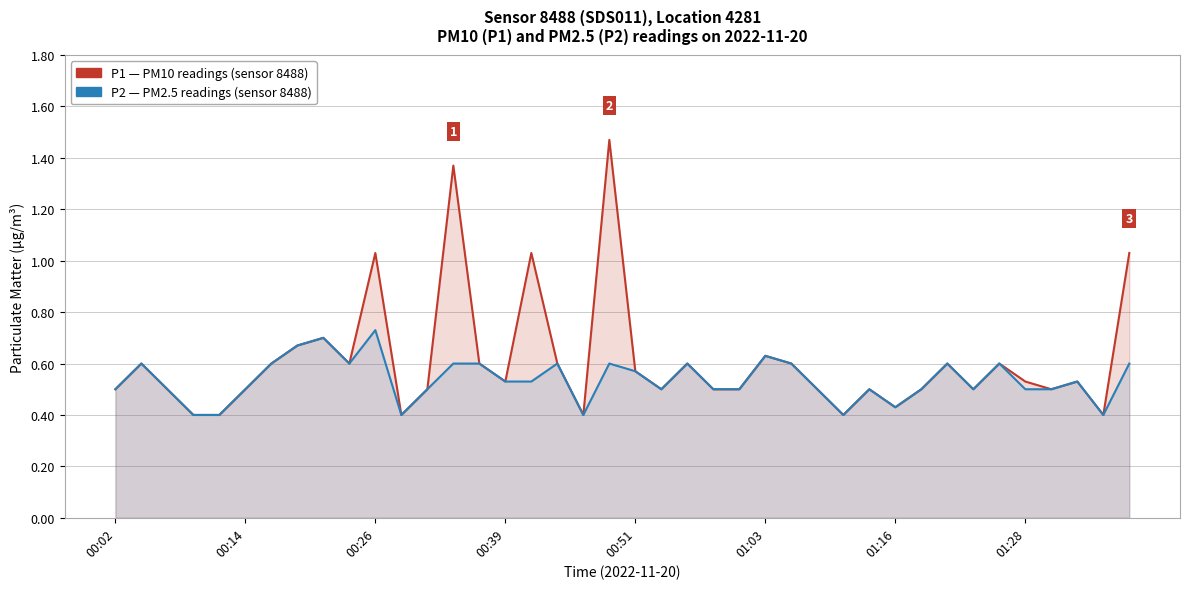

Does the chart have visible grid lines?

Yes